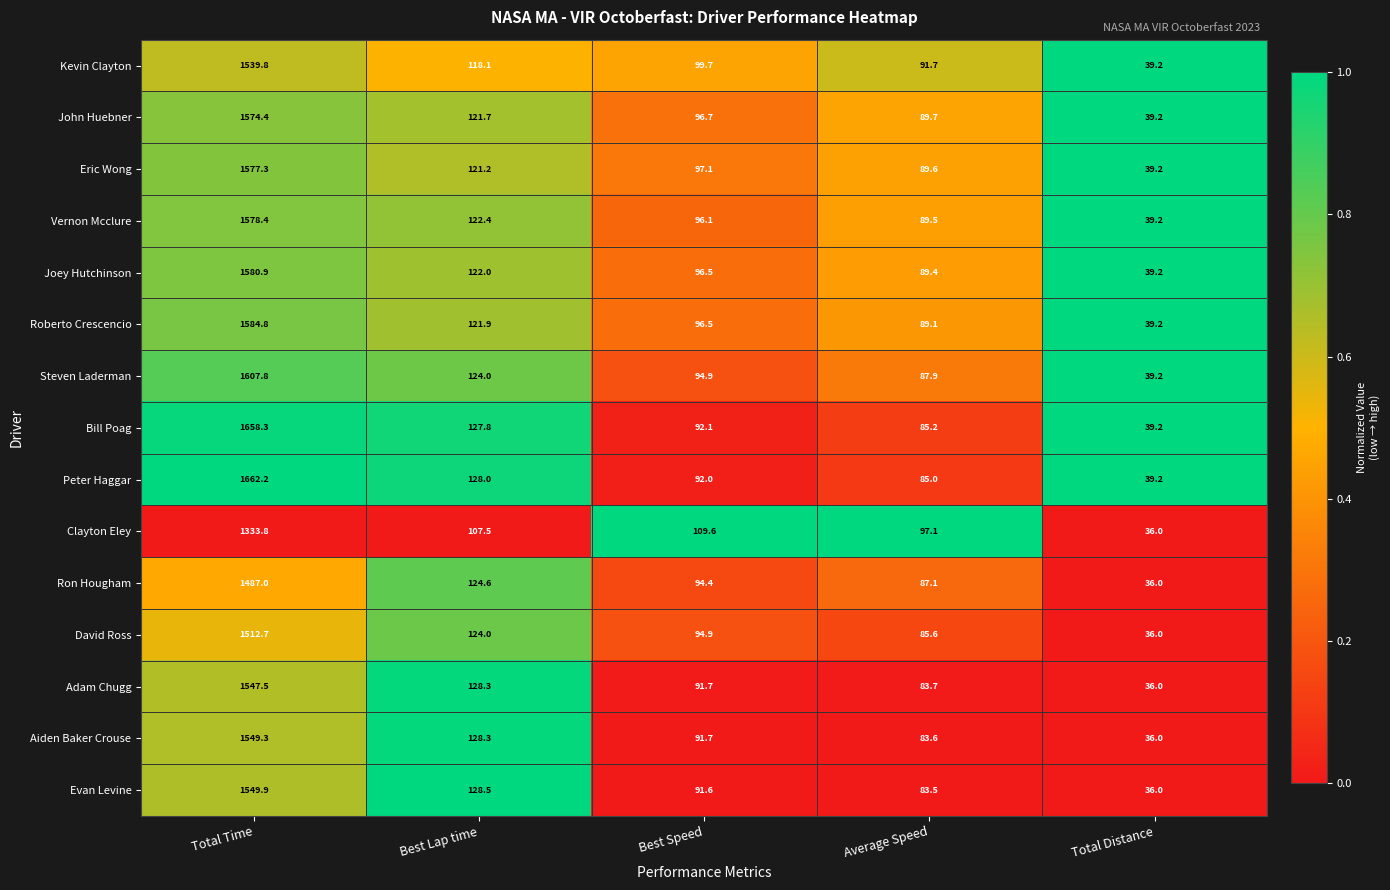

How many categories are shown in the chart?

5